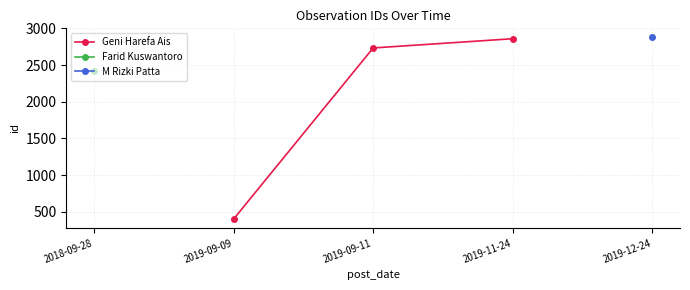

List the labels in order of Geni Harefa Ais value, largest first.

2019-11-24, 2019-09-11, 2019-09-09